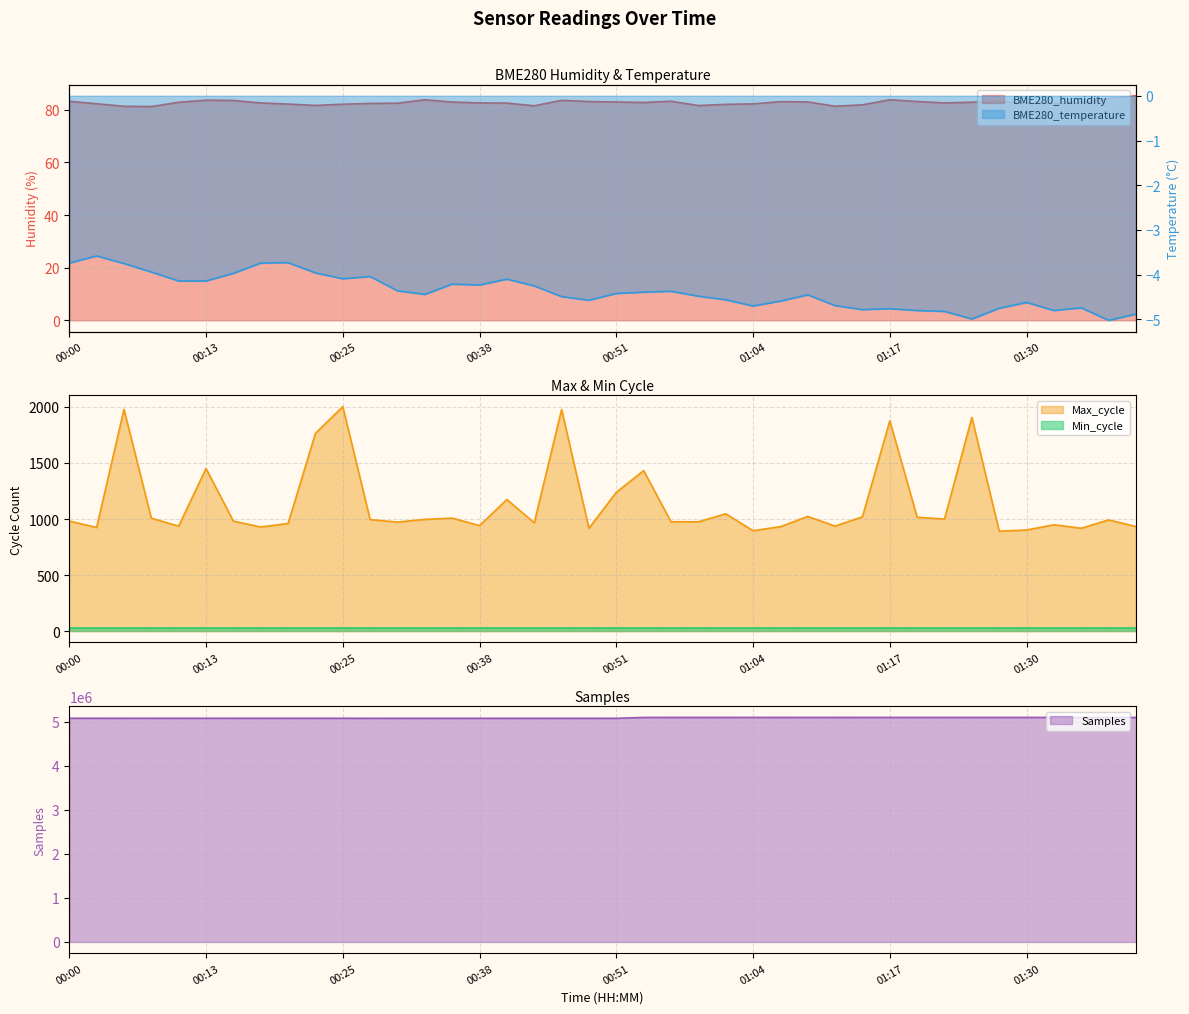

What is the difference between the maximum and minimum values in the BME280_humidity series?

4.1